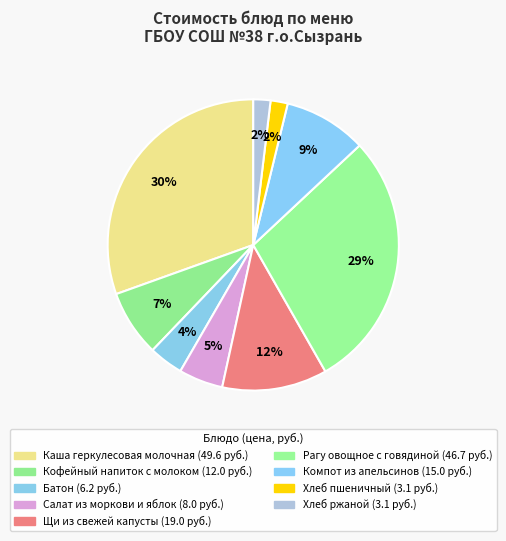

What is the smallest slice in the pie chart?

Хлеб пшеничный